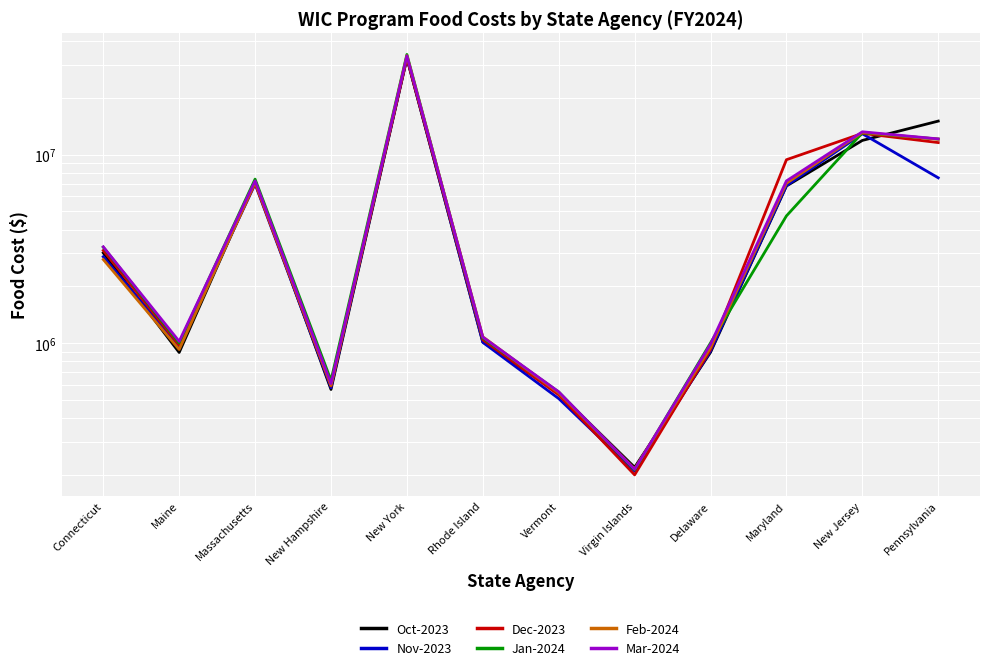

The Oct-2023 series shows 542609 at Vermont. True or false?

True